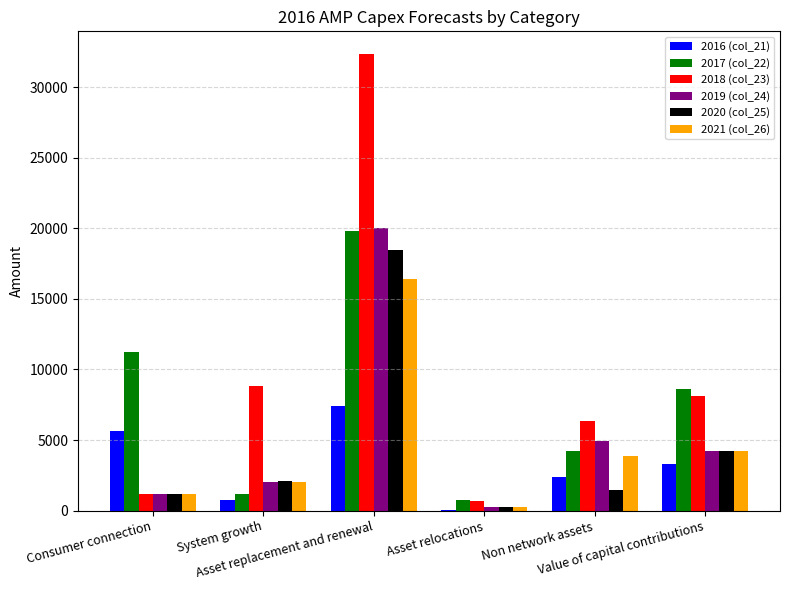

At which label is 2016 (col_21) closest to 3693?

Value of capital contributions